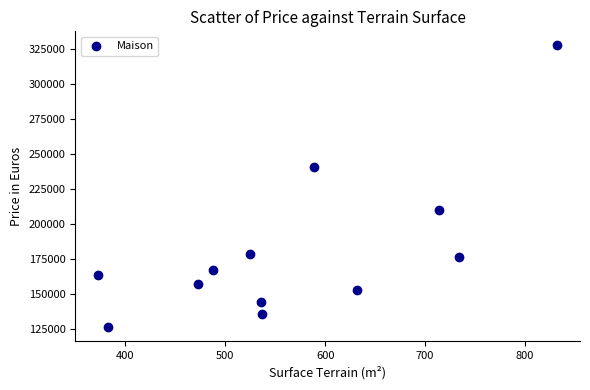

What is the range of Y values (max minus min)?

201350